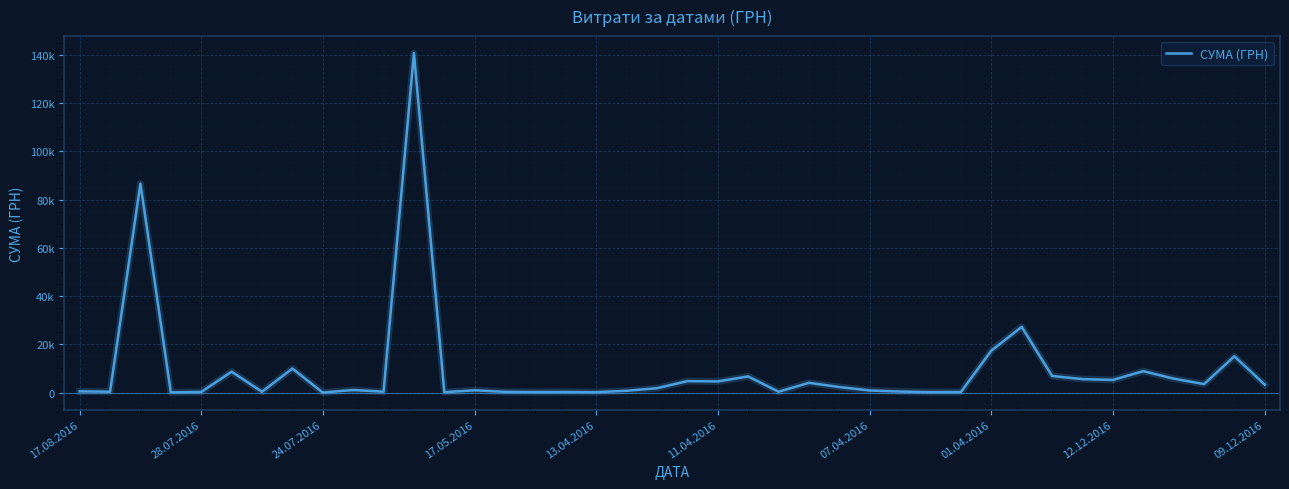

Reading right to left, what are all the values shown in this chart?

3280.0	15050.0	3512.0	5801.0	8880.0	5251.0	5590.0	6888.0	27248.5	17384.5	238.2	193.6	434.5	873.5	2303.5	4056.0	361.8	6700.0	4631.1	4758.0	1829.5	751.5	173.9	253.0	215.5	302.9	949.5	180.0	140706.2	379.4	1072.3	11.2	9960.8	359.1	8661.0	265.3	97.8	86589.3	361.8	522.0